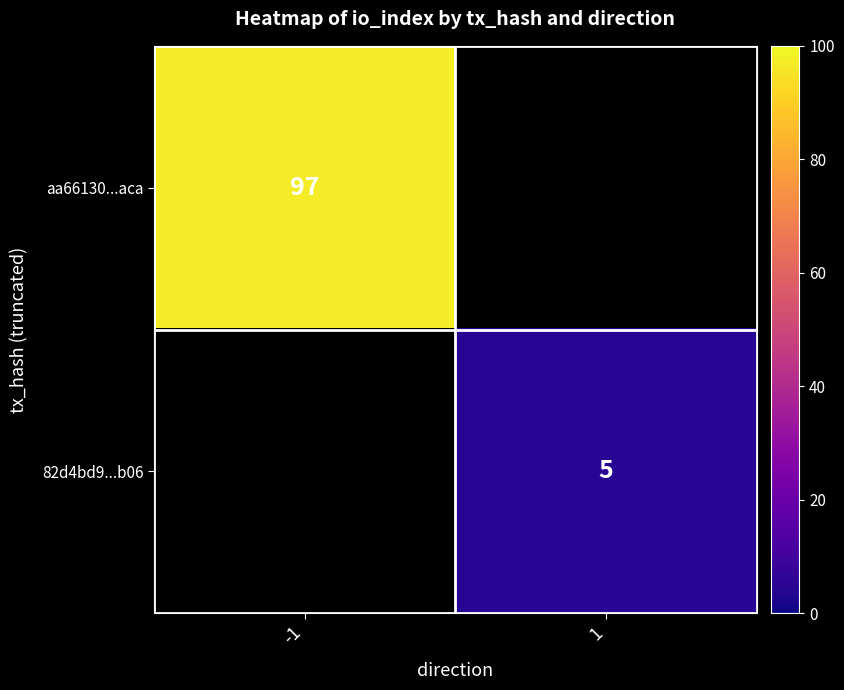

The value of aa66130...aca at -1 is 23. True or false?

False